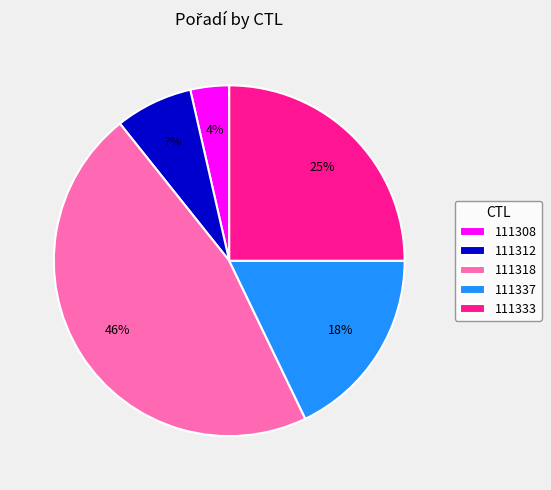

Does any single category account for the majority?

No